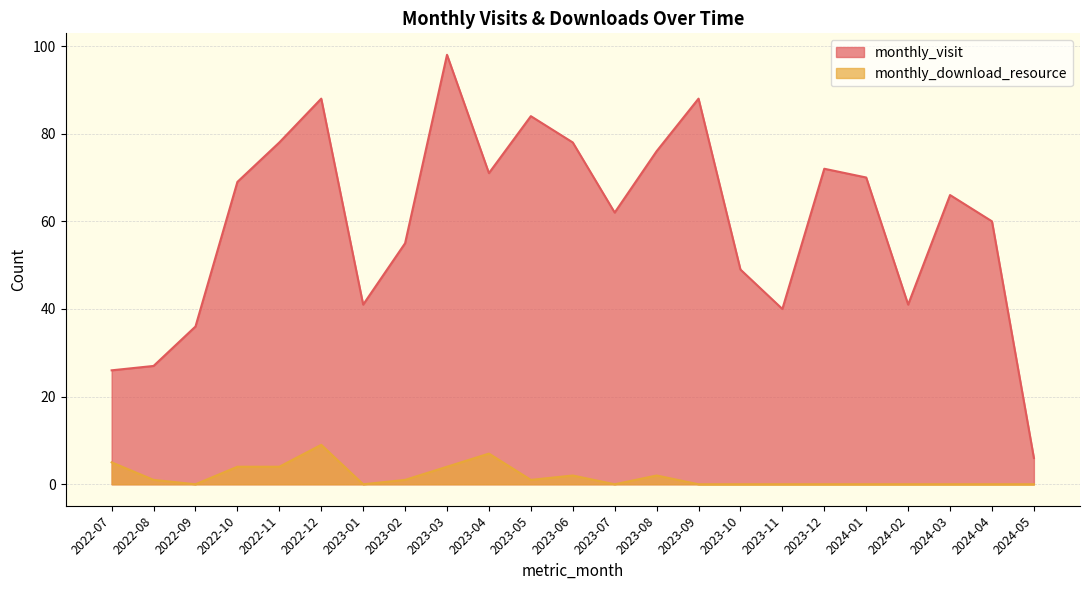

How many lines are shown in the chart?

2